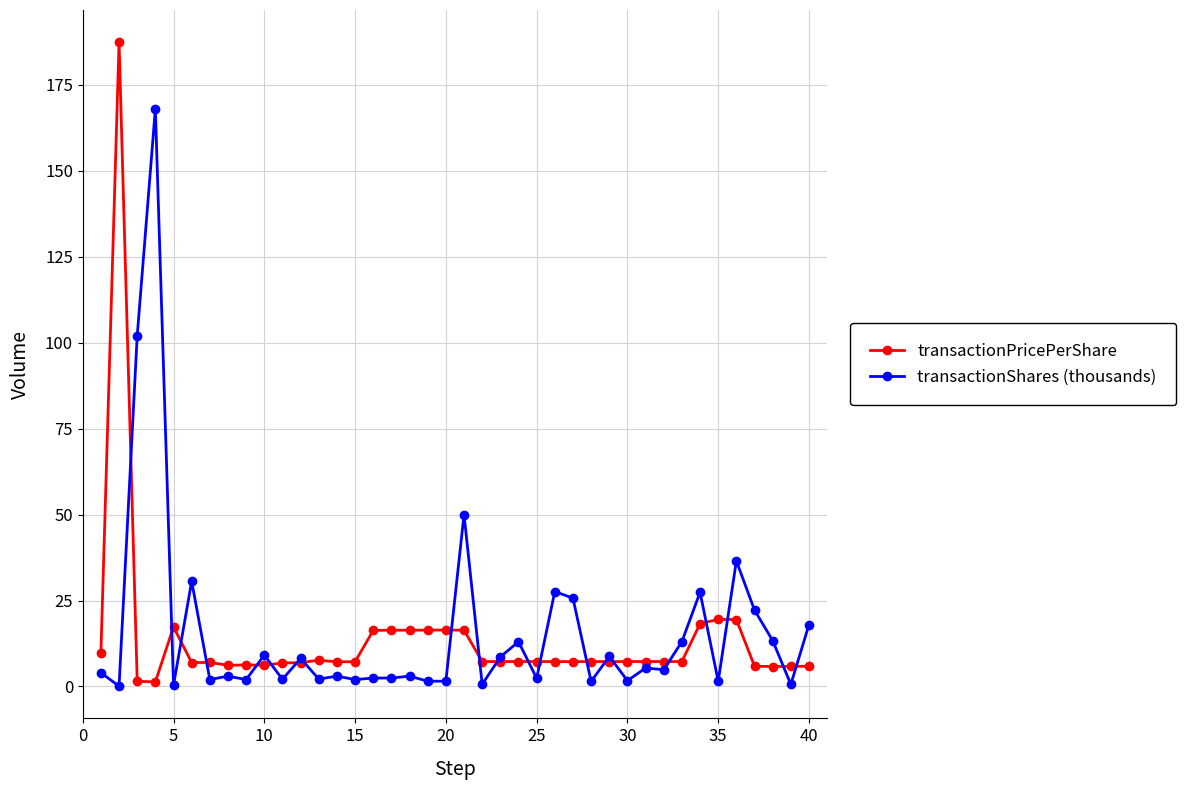

What are all the series names shown in the legend?

transactionPricePerShare, transactionShares (thousands)